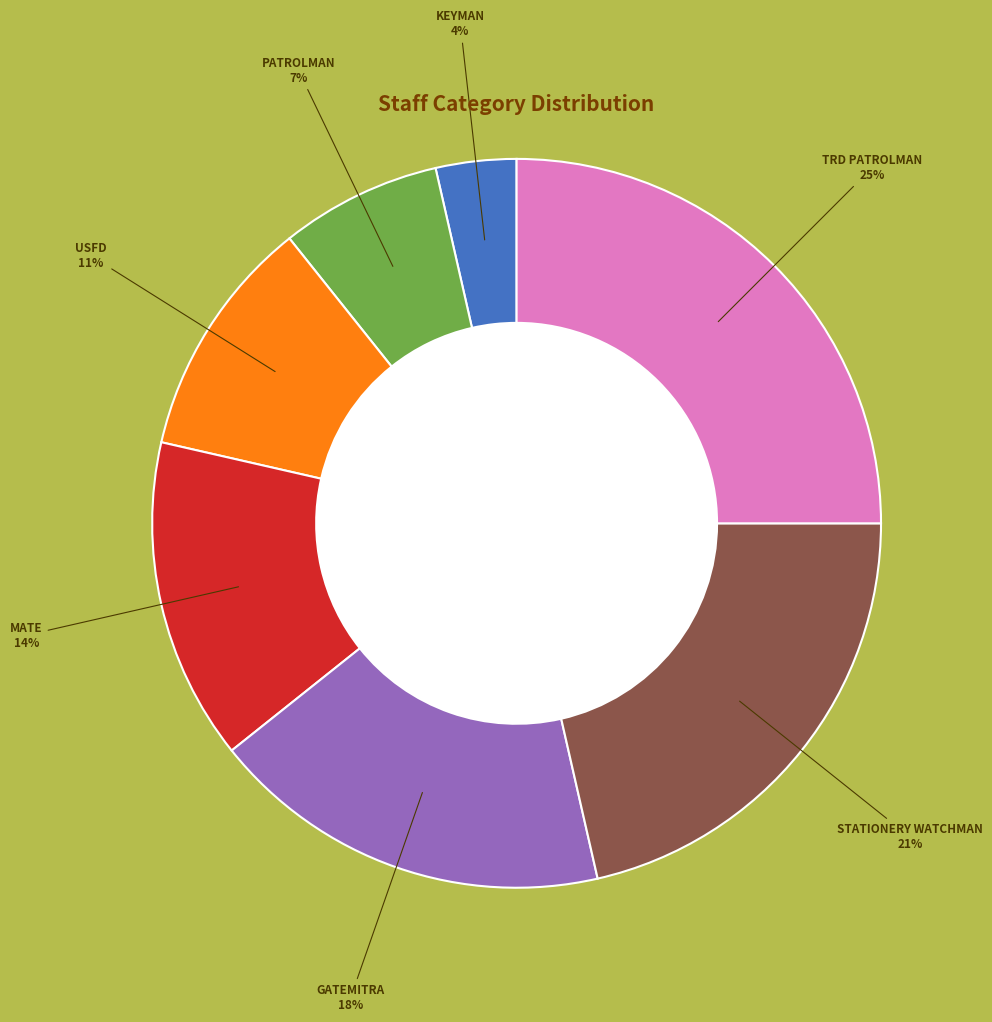

Does any single category account for the majority?

No